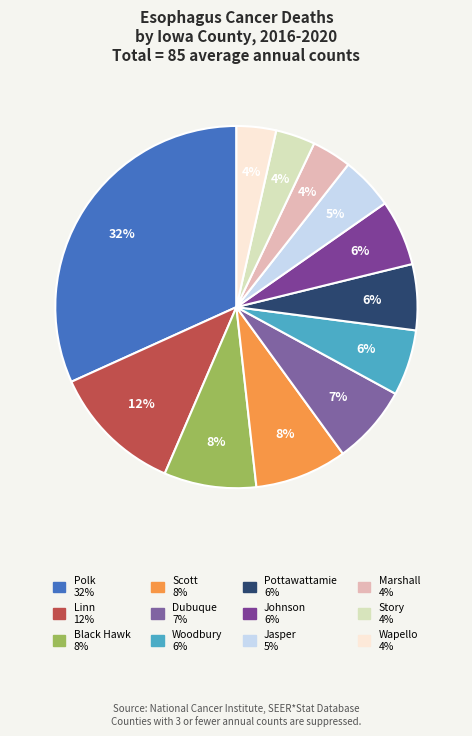

How many slices are in this pie chart?

12